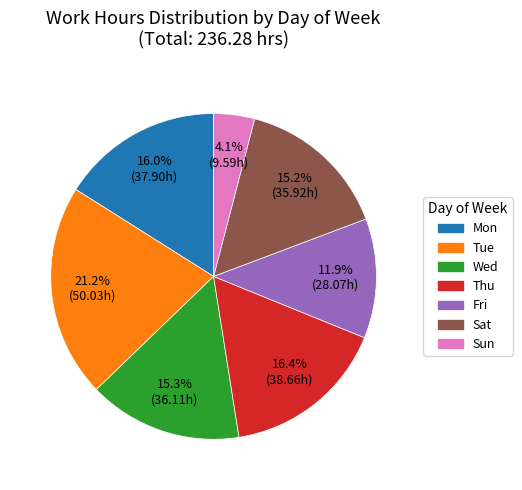

Does any single category account for the majority?

No